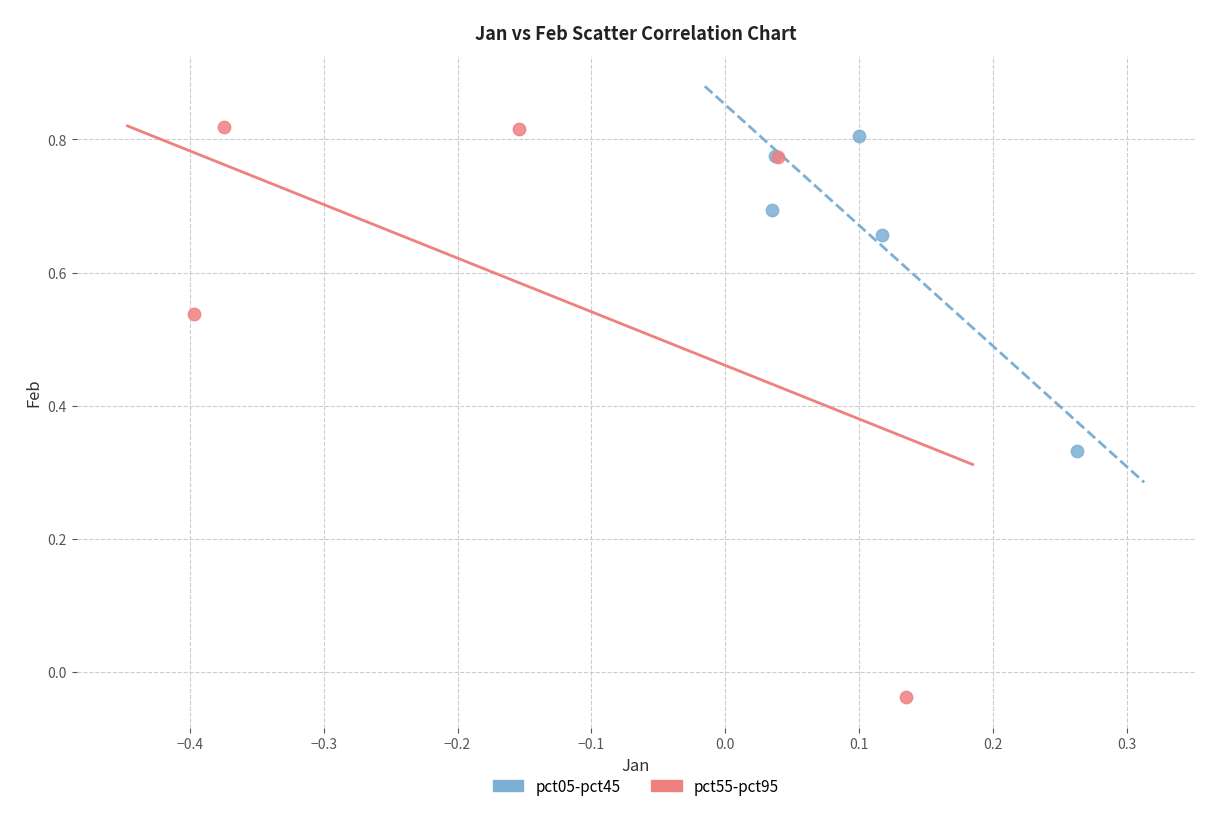

Which series has the largest Y range (max minus min)?

pct55-pct95